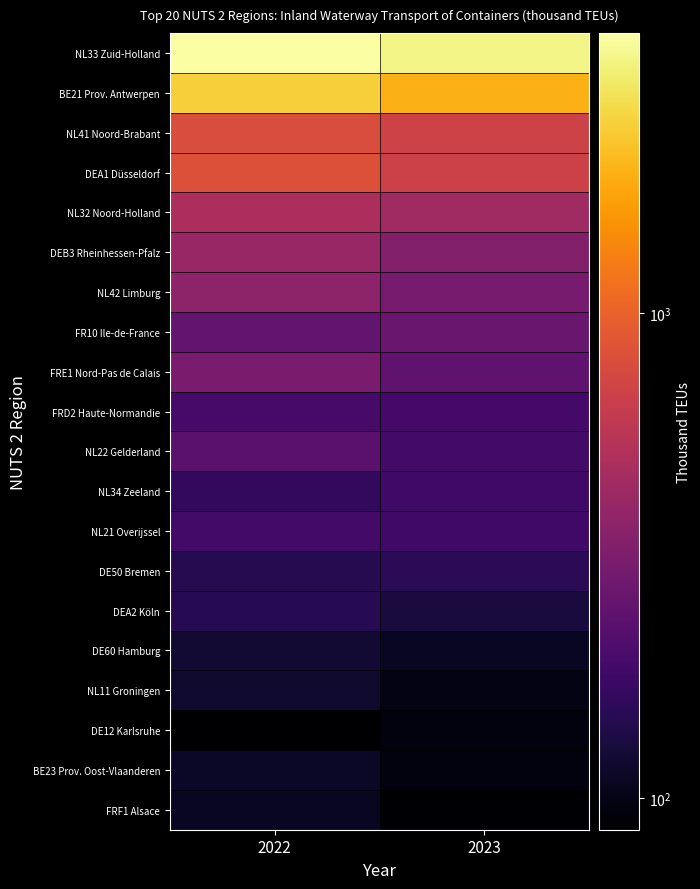

Reading left to right, what are all the values shown in this chart?

NL33 Zuid-Holland: 2022=3780.1	2023=3327.4
BE21 Prov. Antwerpen: 2022=2429.7	2023=1949.8
NL41 Noord-Brabant: 2022=799.8	2023=696.1
DEA1 Düsseldorf: 2022=831.8	2023=685.8
NL32 Noord-Holland: 2022=491.2	2023=441.1
DEB3 Rheinhessen-Pfalz: 2022=409.4	2023=334.6
NL42 Limburg: 2022=368.2	2023=300.9
FR10 Ile-de-France: 2022=251.0	2023=262.2
FRE1 Nord-Pas de Calais: 2022=307.0	2023=241.3
FRD2 Haute-Normandie: 2022=193.7	2023=191.0
NL22 Gelderland: 2022=231.0	2023=185.9
NL34 Zeeland: 2022=161.6	2023=184.1
NL21 Overijssel: 2022=188.0	2023=183.7
DE50 Bremen: 2022=145.0	2023=151.0
DEA2 Köln: 2022=146.9	2023=129.3
DE60 Hamburg: 2022=119.8	2023=108.2
NL11 Groningen: 2022=116.3	2023=98.6
DE12 Karlsruhe: 2022=86.1	2023=95.3
BE23 Prov. Oost-Vlaanderen: 2022=112.3	2023=95.1
FRF1 Alsace: 2022=108.5	2023=88.0